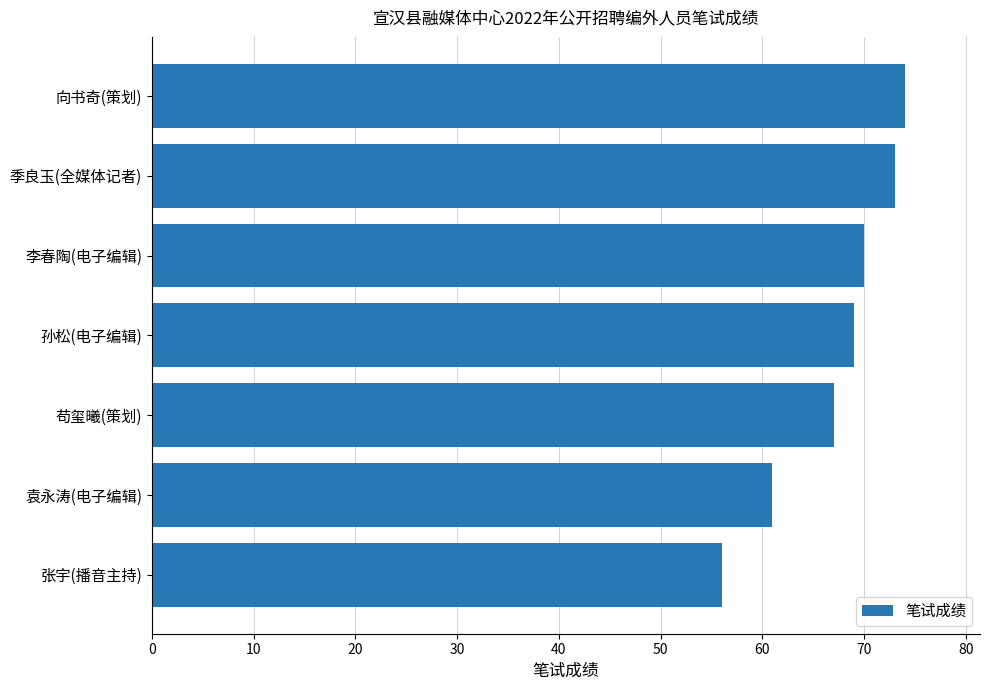

List the labels in order of value, smallest first.

张宇(播音主持), 袁永涛(电子编辑), 苟玺曦(策划), 孙松(电子编辑), 李春陶(电子编辑), 季良玉(全媒体记者), 向书奇(策划)